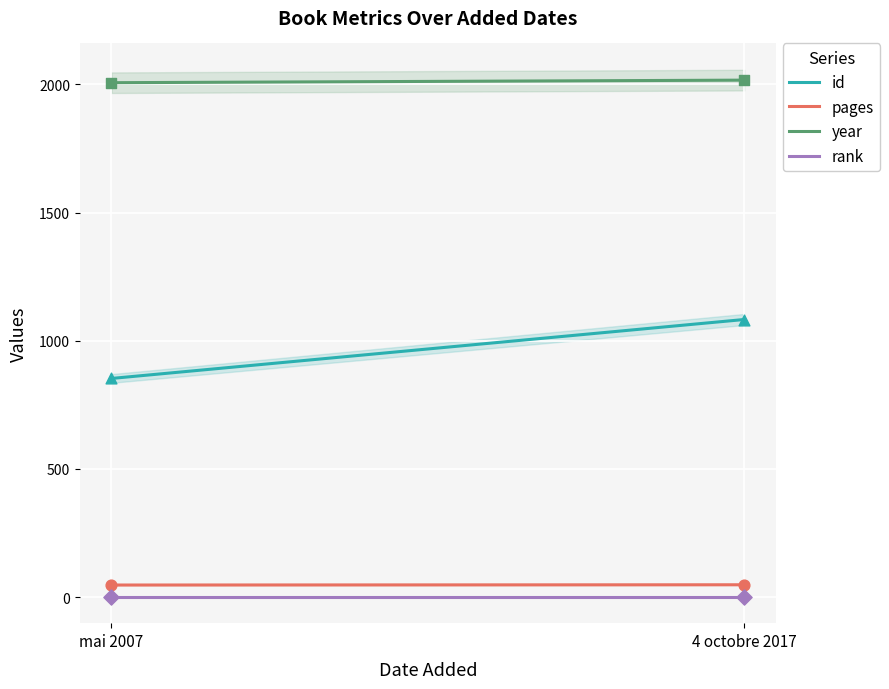

What are all the series names shown in the legend?

id, pages, year, rank